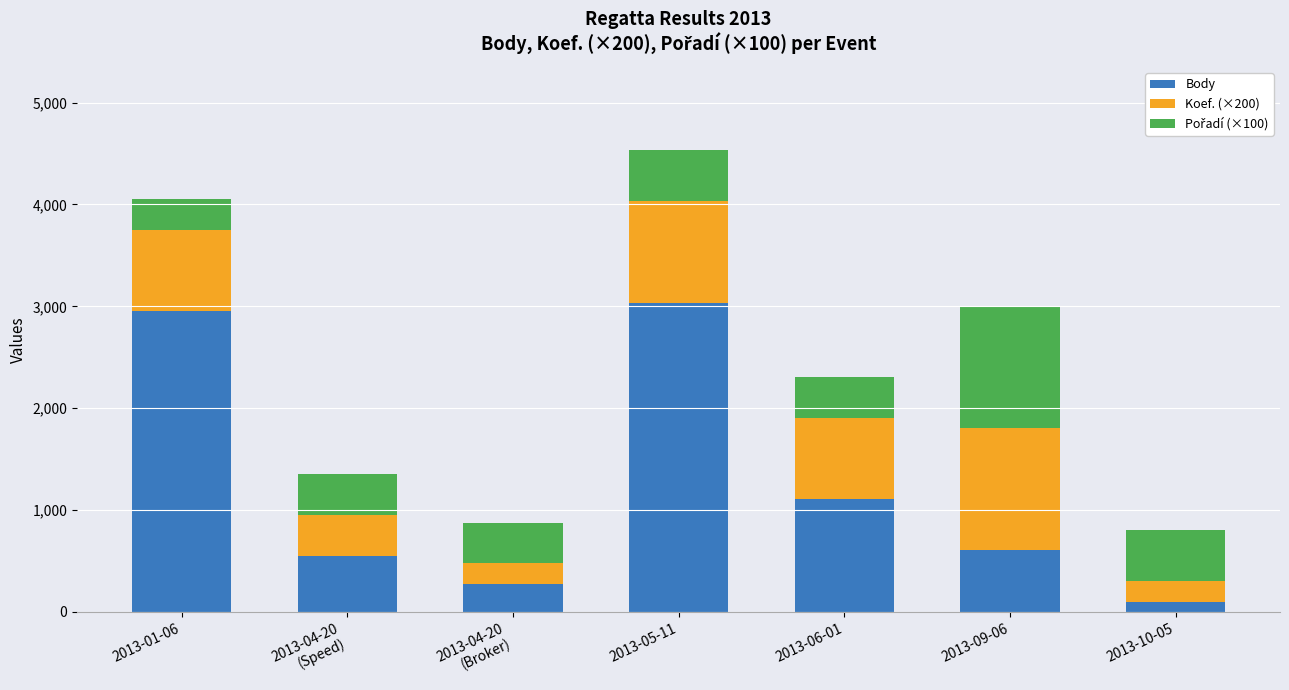

Does the chart contain any negative values?

No